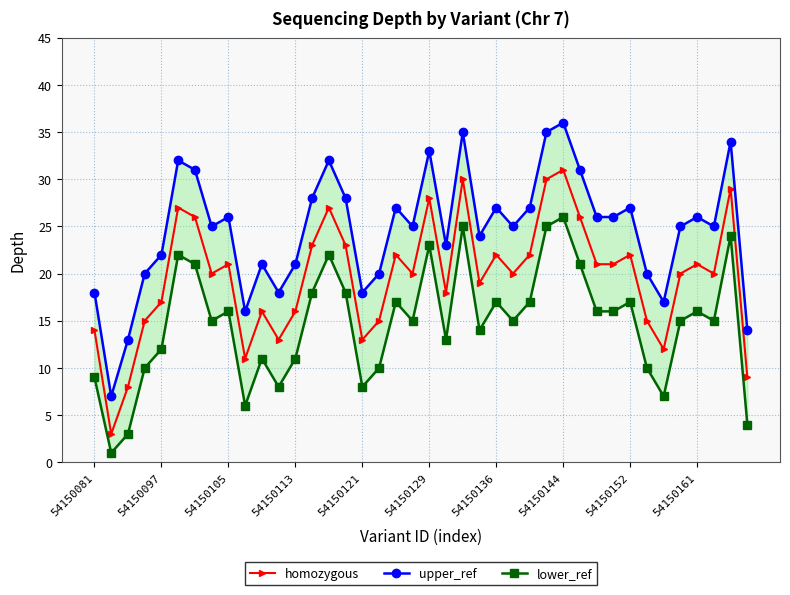

The value of homozygous at 54150121 is 3. True or false?

False